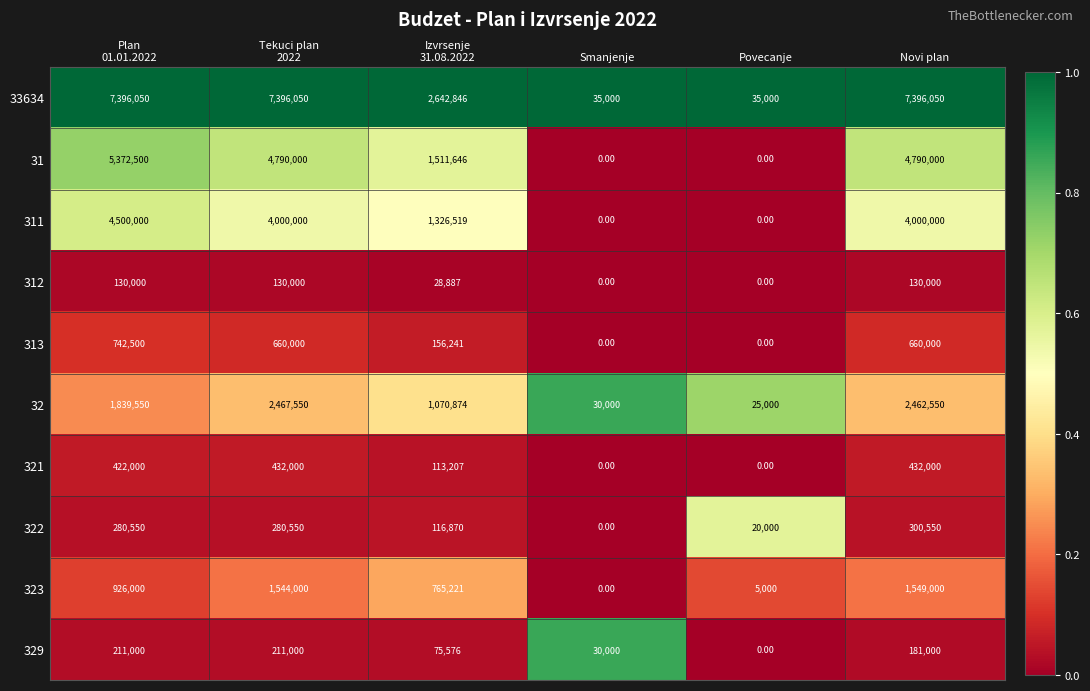

Is the value of 323 at Novi plan greater than the value of 32 at Povecanje?

Yes